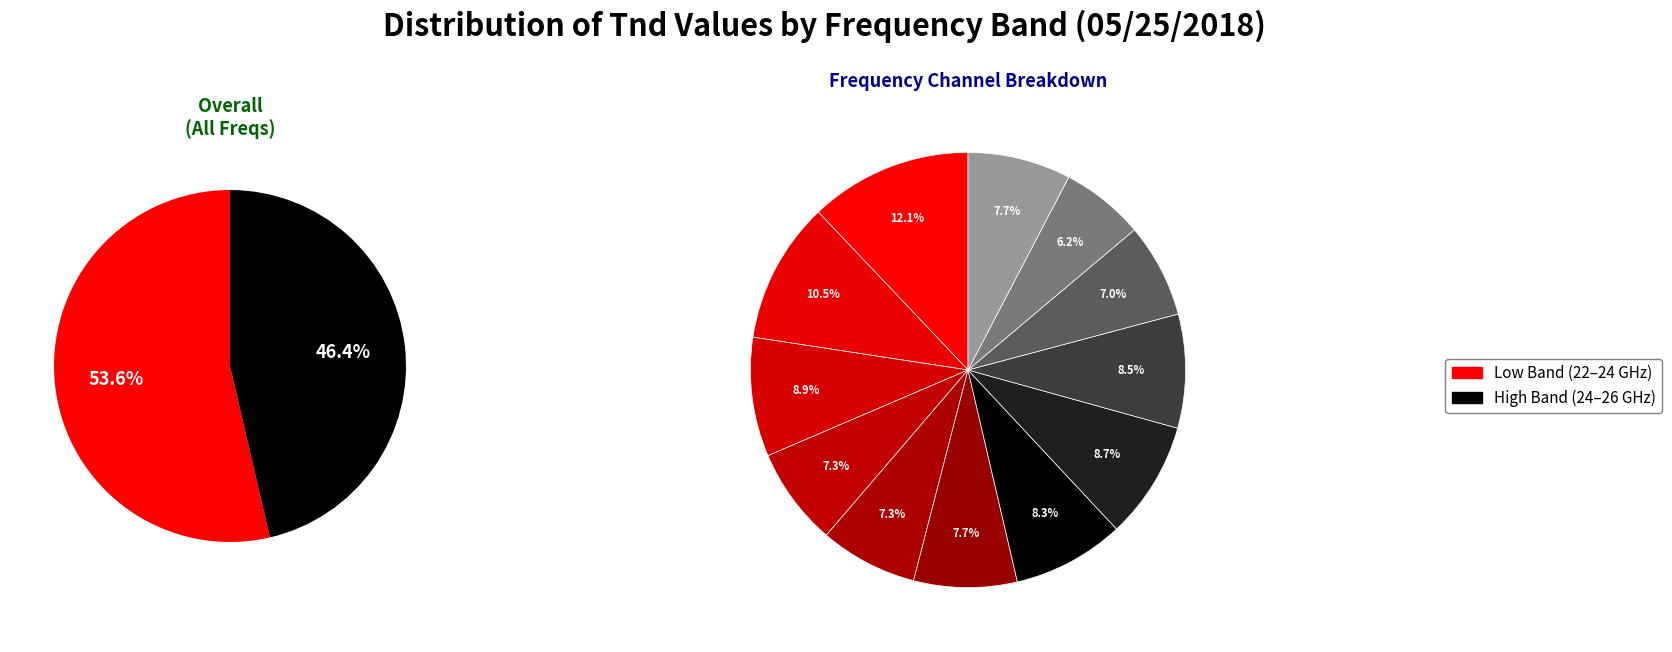

Rank the categories by High Band (24-26 GHz) value from highest to lowest.

1, 2, 0, 5, 3, 4